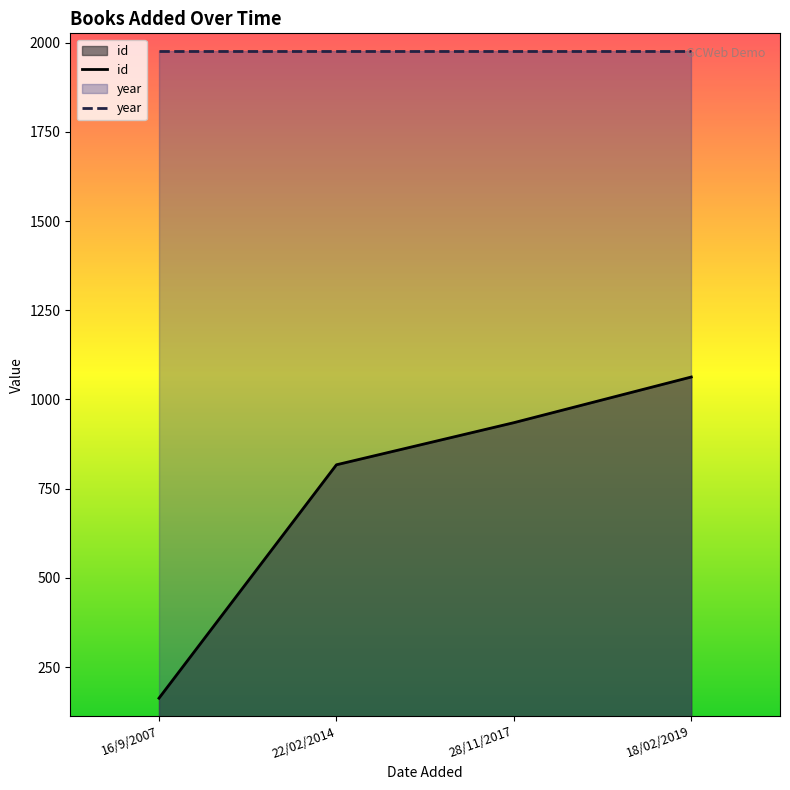

True or false: id has a value of 264 at 16/9/2007.

False